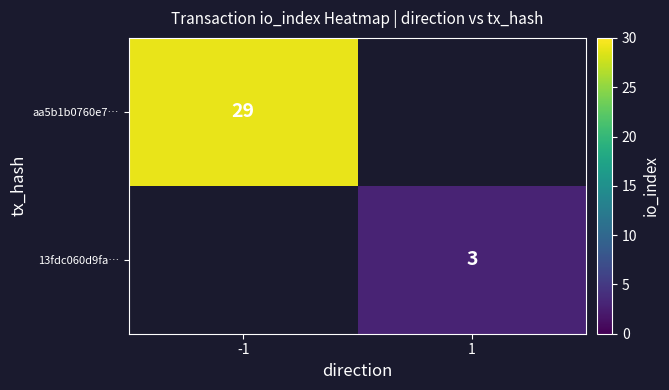

The value of 13fdc060d9fa… at 1 is 3. True or false?

True